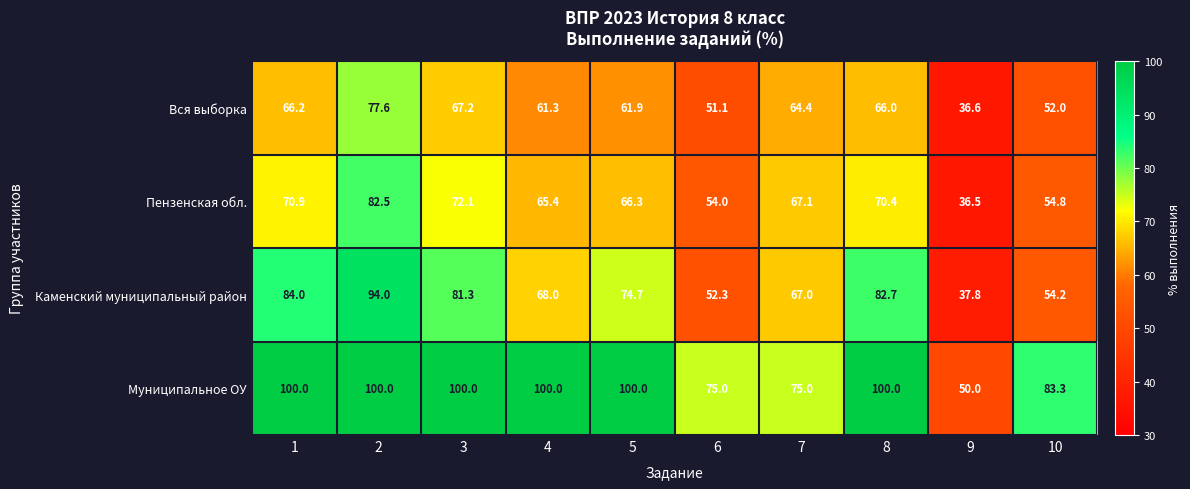

What is the sum of the Пензенская обл. values at 7 and 4?

132.5